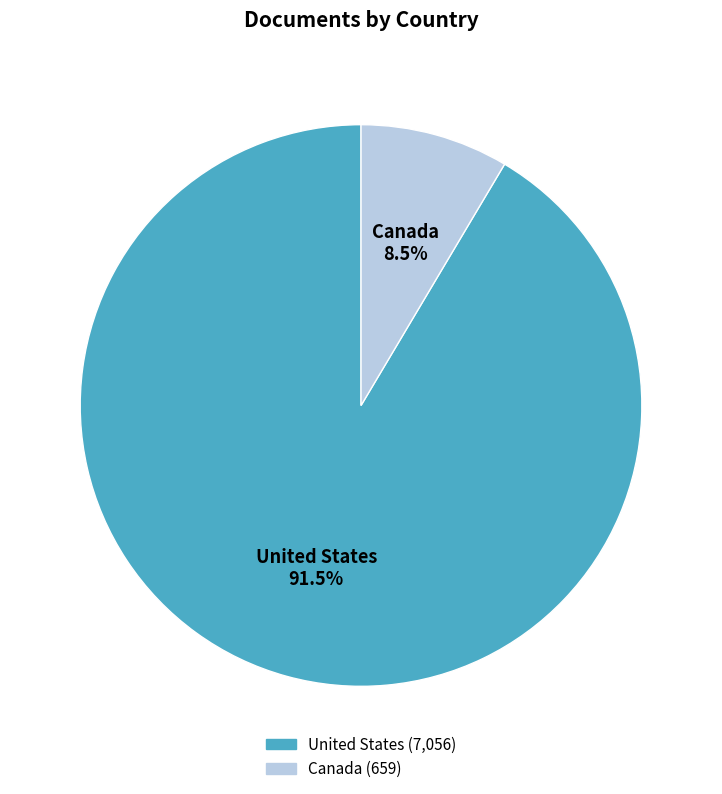

Does United States account for over 50% of the chart?

Yes